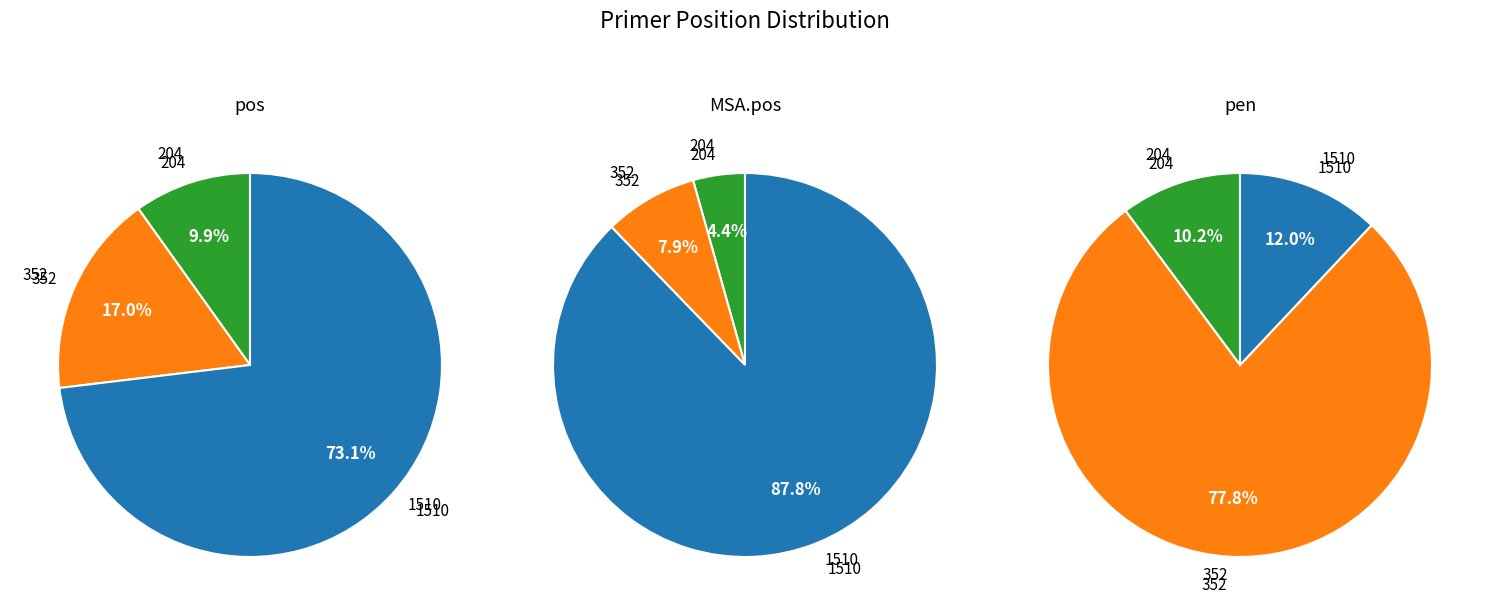

Which category accounts for the majority?

1510